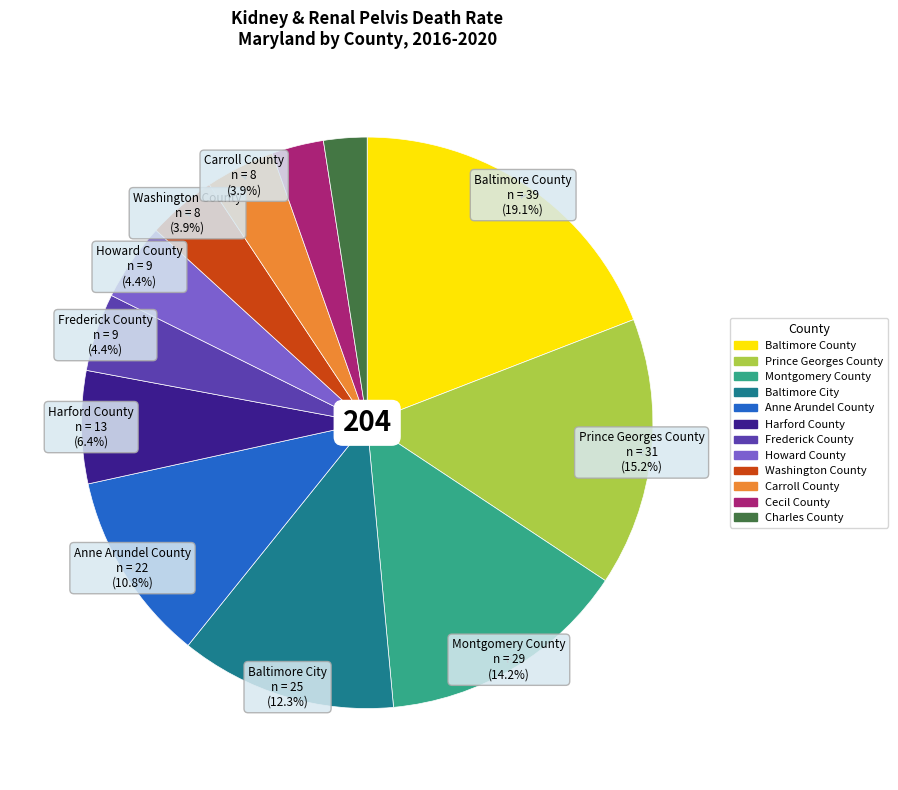

To the nearest percent, what is the difference between the largest and smallest slice percentages?

17%